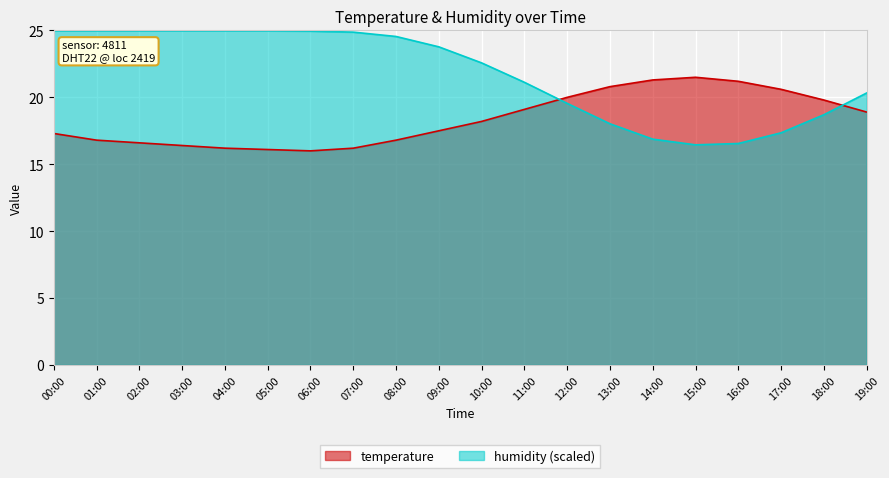

True or false: temperature has a value of 16.2 at 07:00.

True